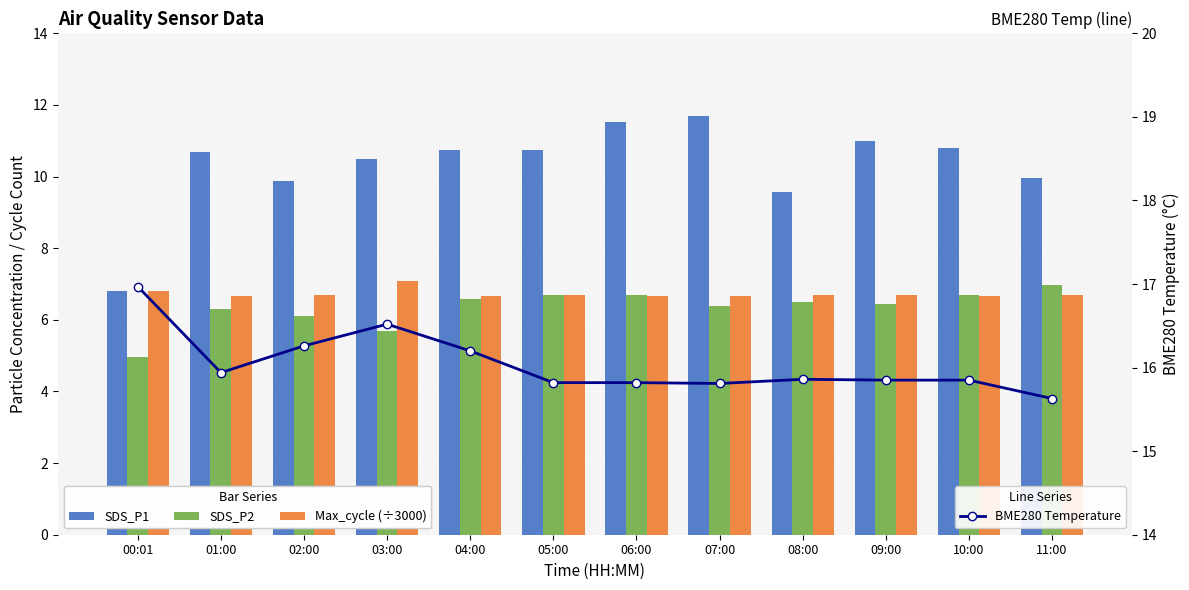

Reading right to left, list all the values displayed in this chart.

SDS_P1: 11:00=9.9	10:00=10.8	09:00=11.0	08:00=9.6	07:00=11.7	06:00=11.5	05:00=10.7	04:00=10.7	03:00=10.5	02:00=9.9	01:00=10.7	00:01=6.8
SDS_P2: 11:00=7.0	10:00=6.7	09:00=6.4	08:00=6.5	07:00=6.4	06:00=6.7	05:00=6.7	04:00=6.6	03:00=5.7	02:00=6.1	01:00=6.3	00:01=5.0
Max_cycle (÷3000): 11:00=6.7	10:00=6.7	09:00=6.7	08:00=6.7	07:00=6.7	06:00=6.7	05:00=6.7	04:00=6.7	03:00=7.1	02:00=6.7	01:00=6.7	00:01=6.8
BME280 Temperature: 11:00=15.6	10:00=15.8	09:00=15.8	08:00=15.9	07:00=15.8	06:00=15.8	05:00=15.8	04:00=16.2	03:00=16.5	02:00=16.3	01:00=15.9	00:01=17.0